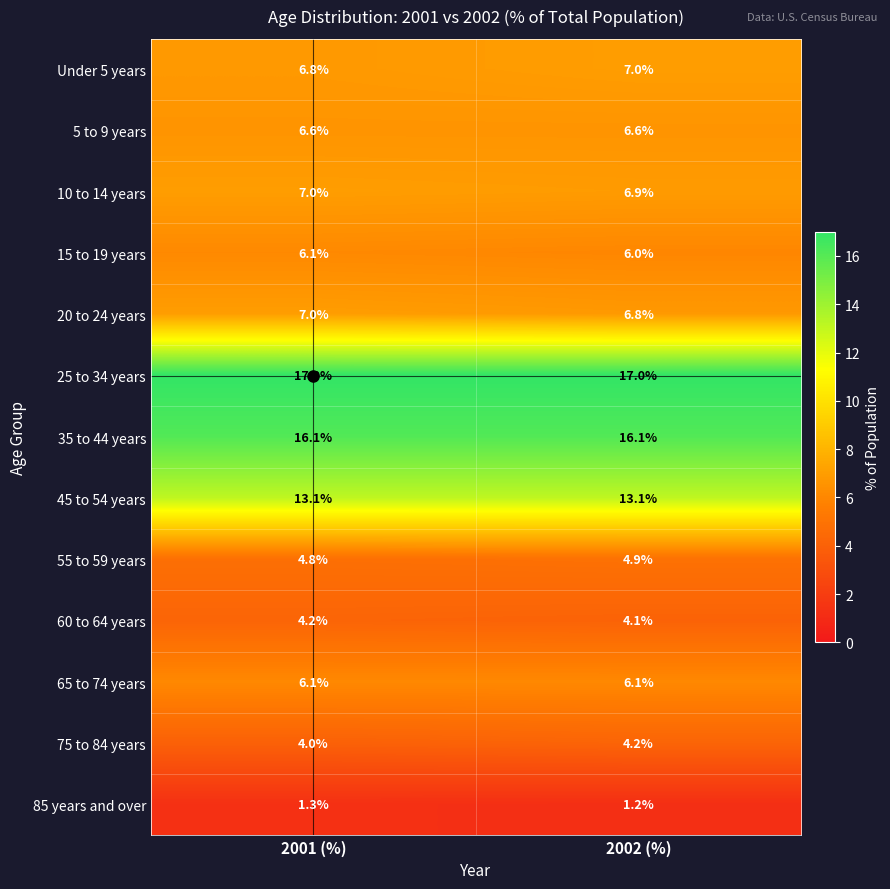

What is the spread (max minus min) of values at 2002 (%)?

15.8